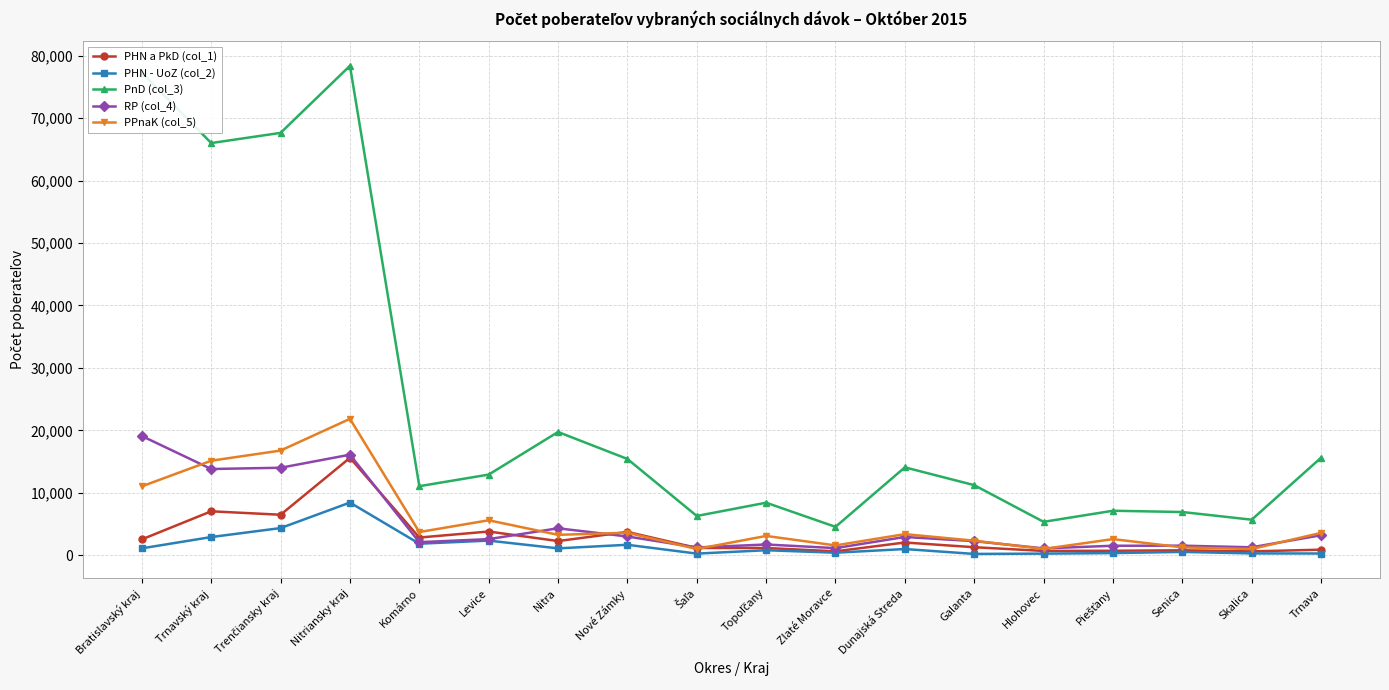

The value of PHN - UoZ (col_2) at Trnavský kraj is 2913. True or false?

True